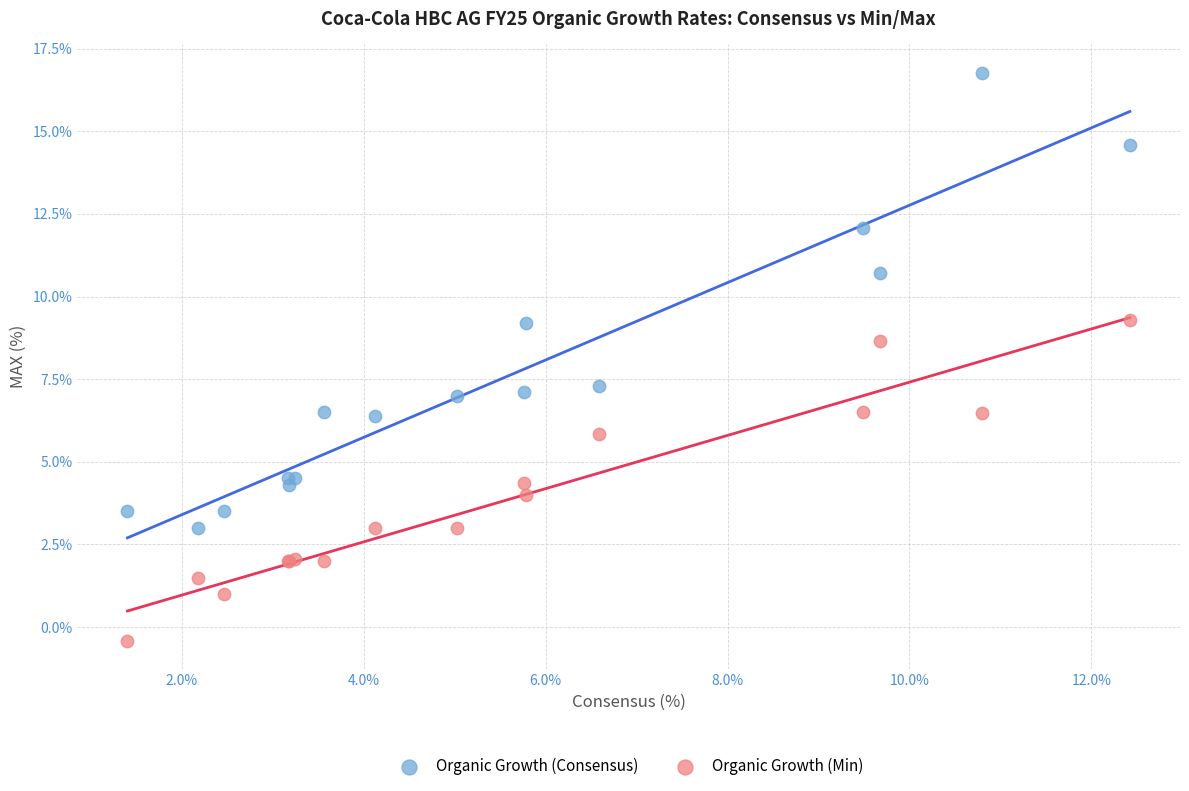

Which series contains the lowest Y value?

Organic Growth (Min)